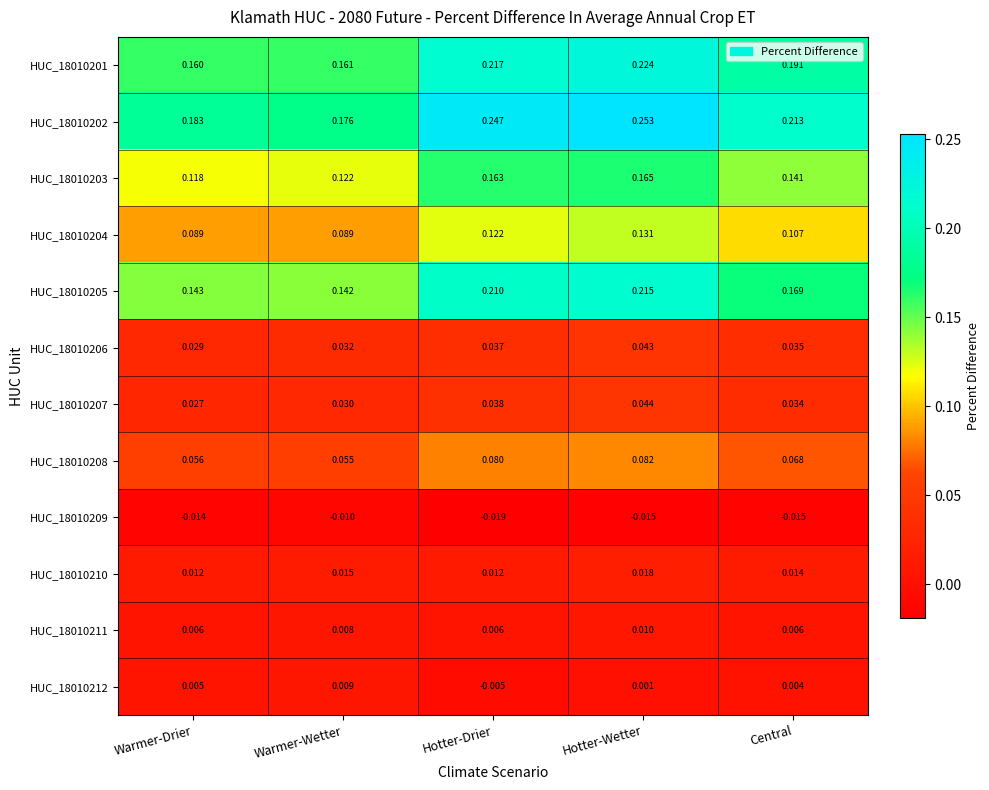

At which category does the chart reach its peak across all series?

Hotter-Wetter